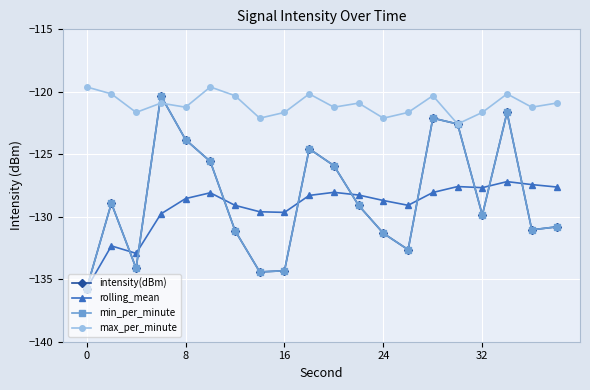

Is this an area chart (filled region under the line)?

No